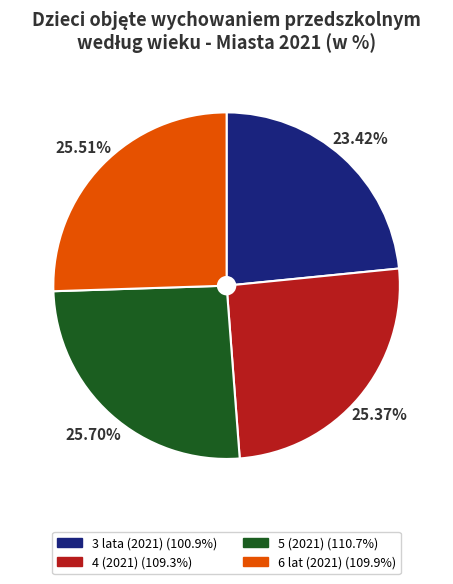

True or false: 3 lata (2021) accounts for 16% of the total.

False